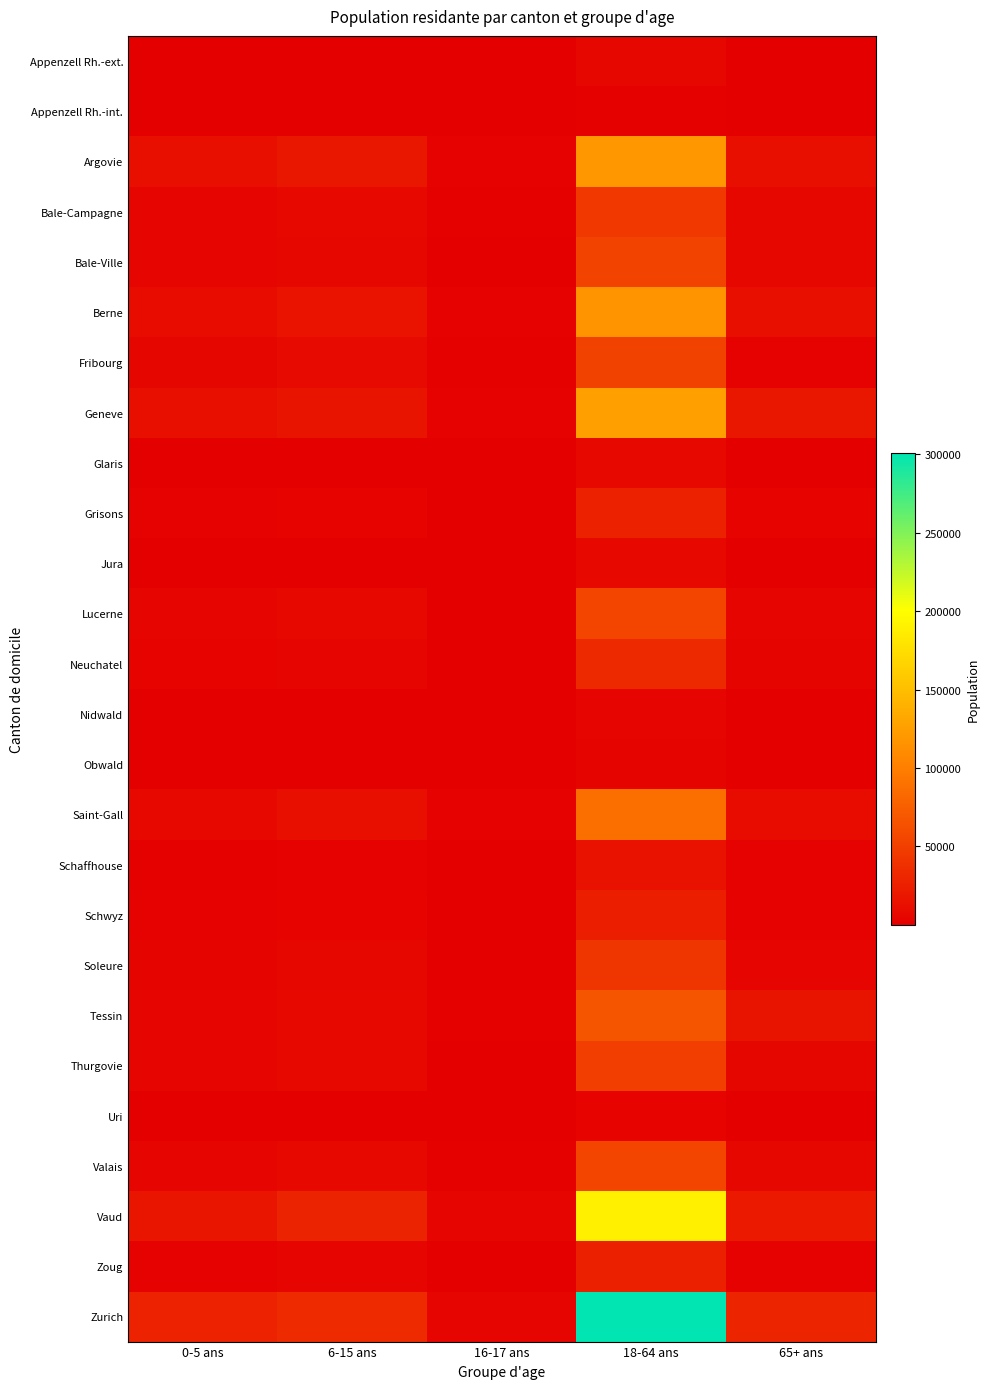

Between 18-64 ans and 16-17 ans, which is larger?

18-64 ans